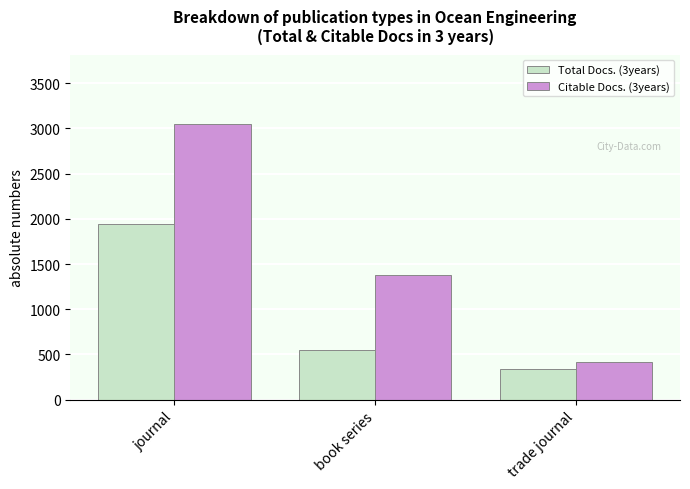

Where is Total Docs. (3years) nearest to the value 1142?

book series